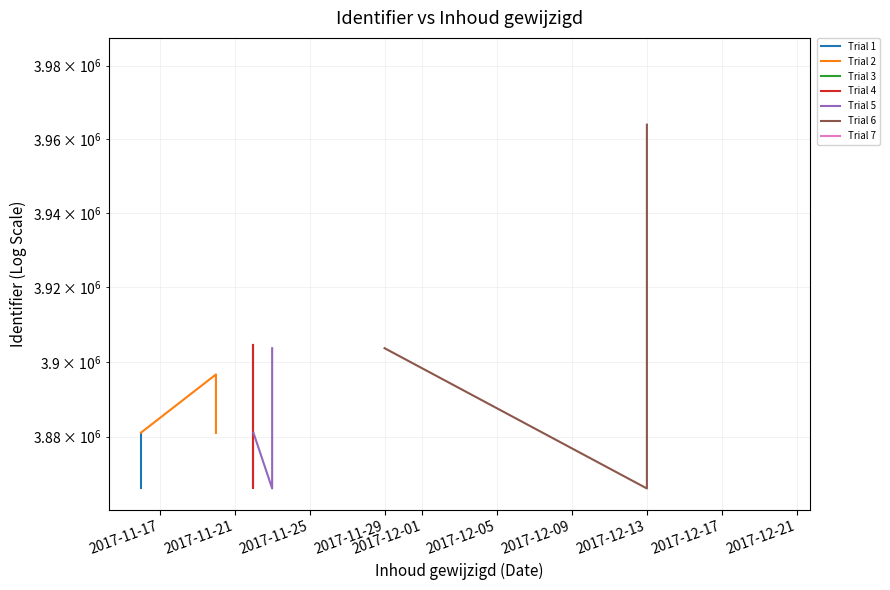

What is the difference between the highest and lowest values at 2017-11-25?

82903